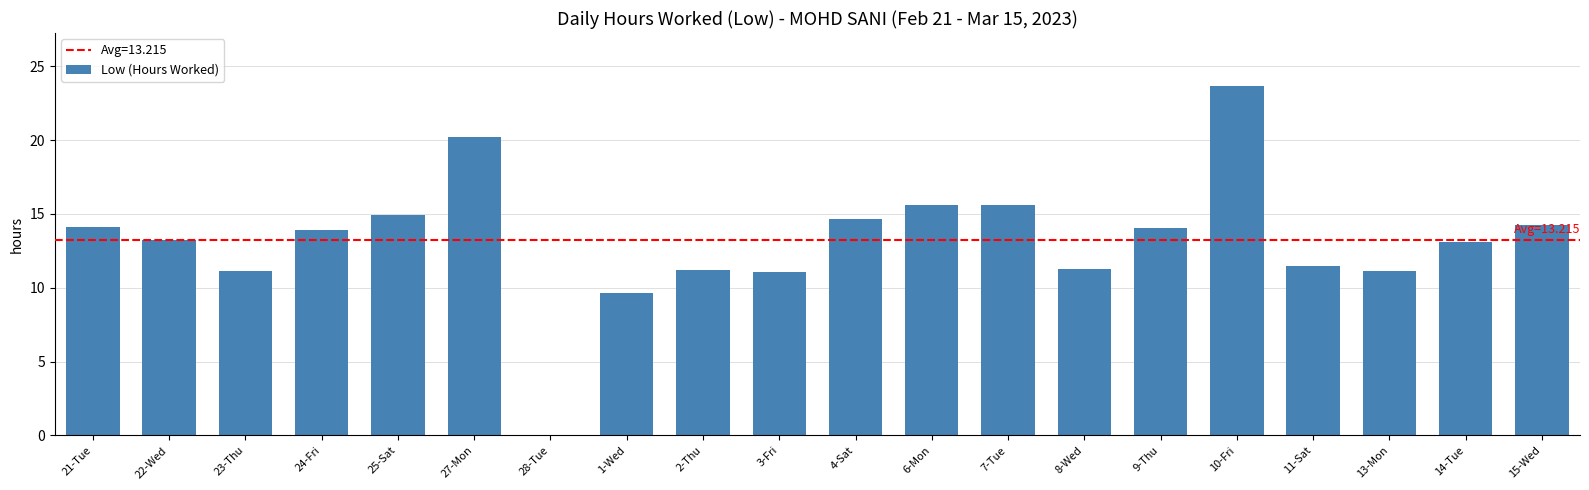

How many positive values are there?

19